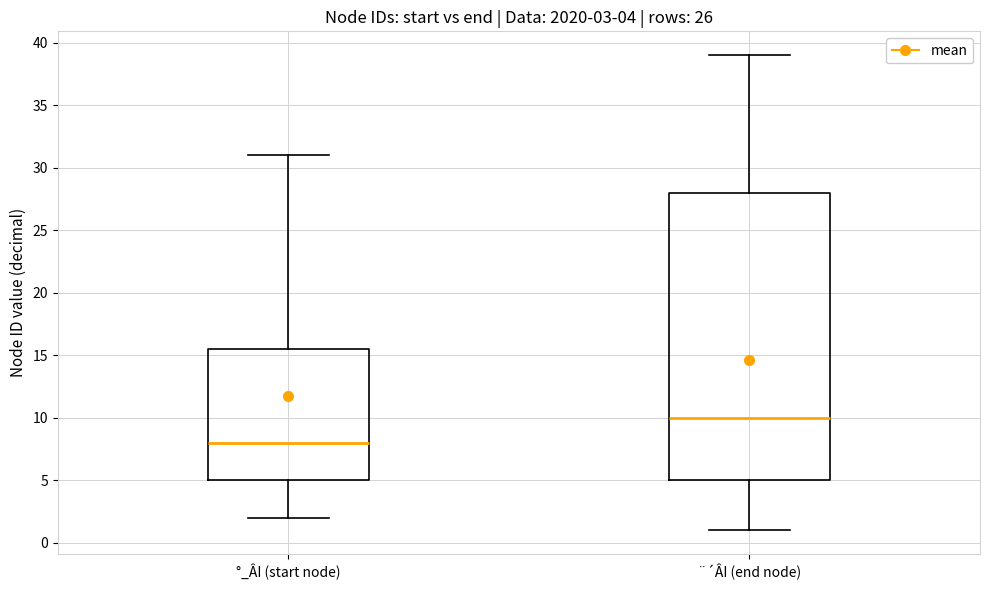

Which box has the highest median line?

¨´ÂI (end node)